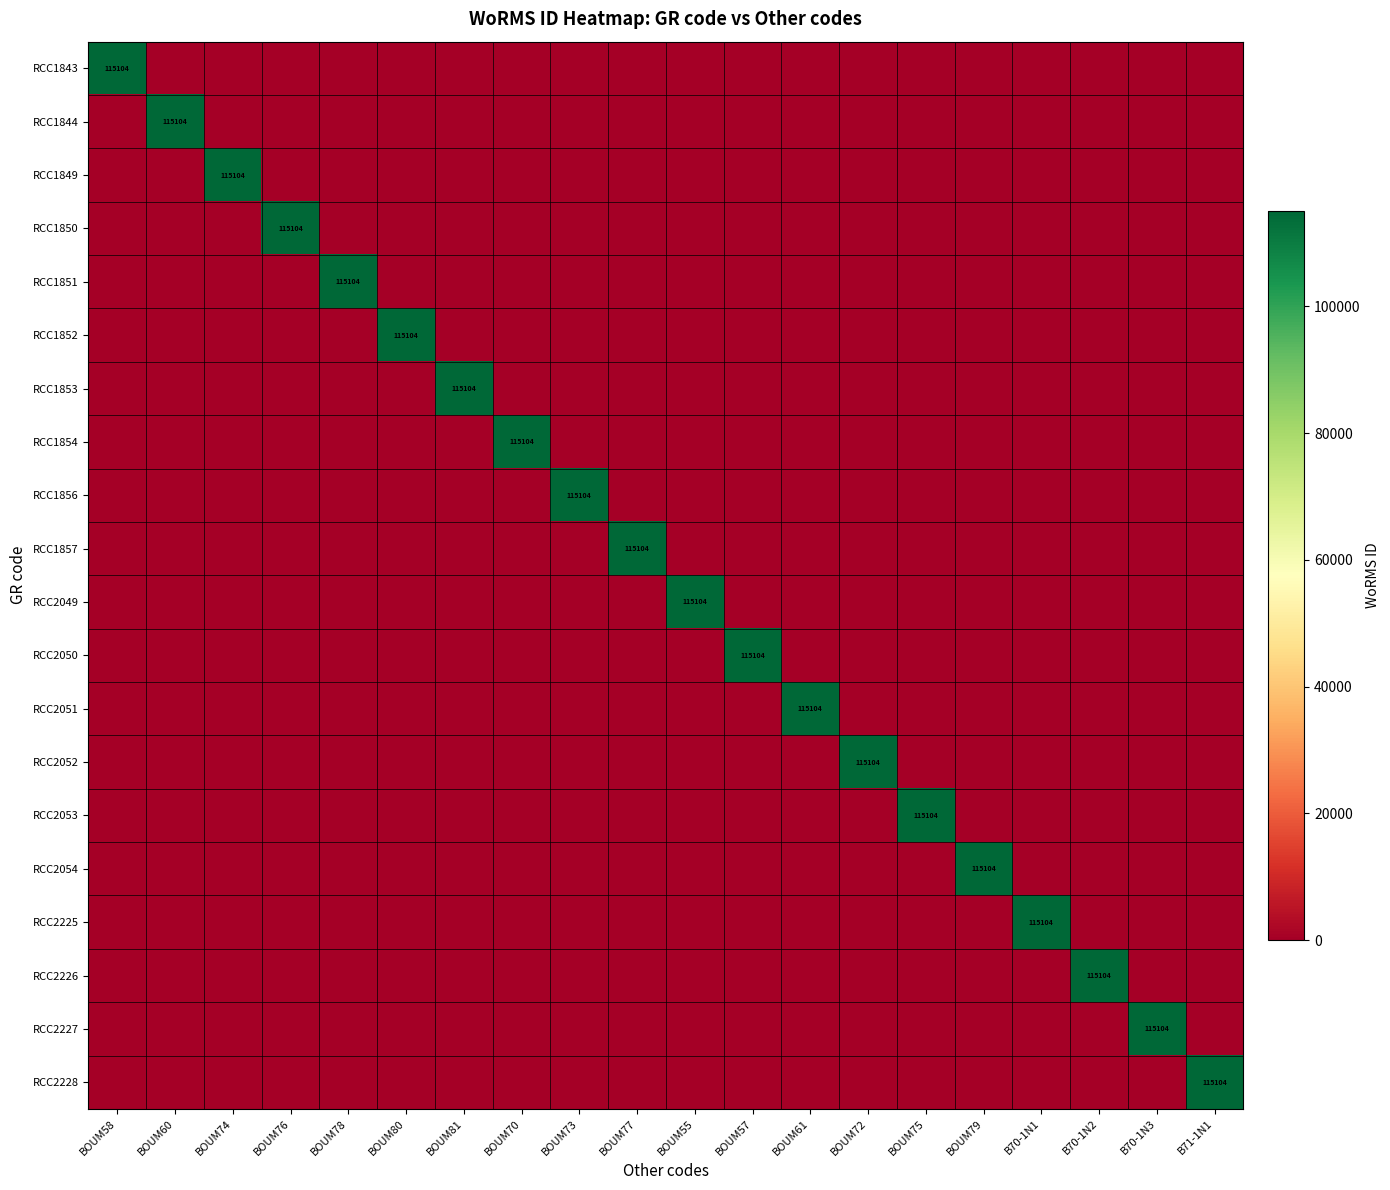

How many data points in RCC2226 are above 0?

1